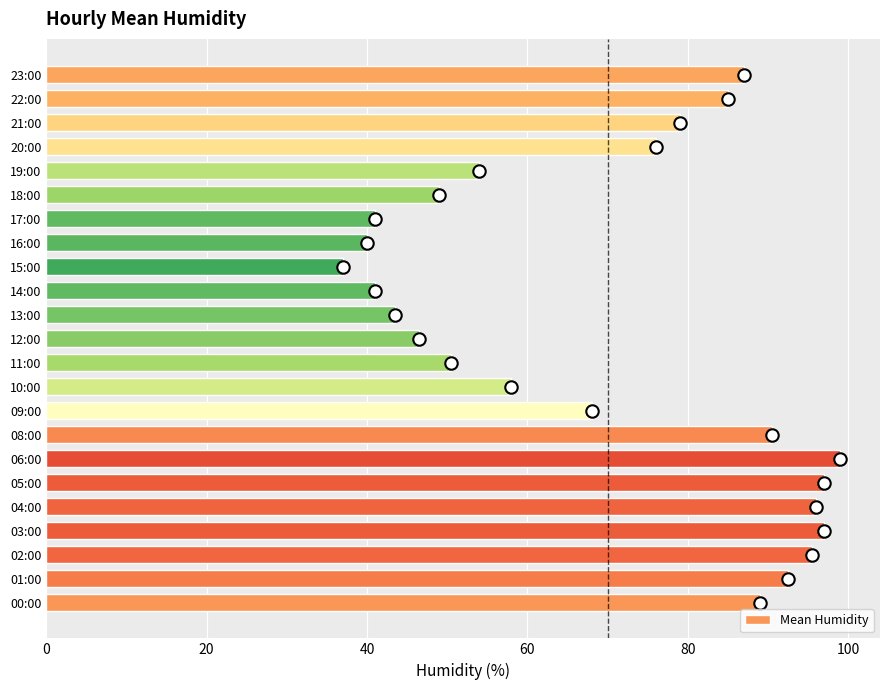

The value of Mean Humidity at 02:00 is 137.1. True or false?

False